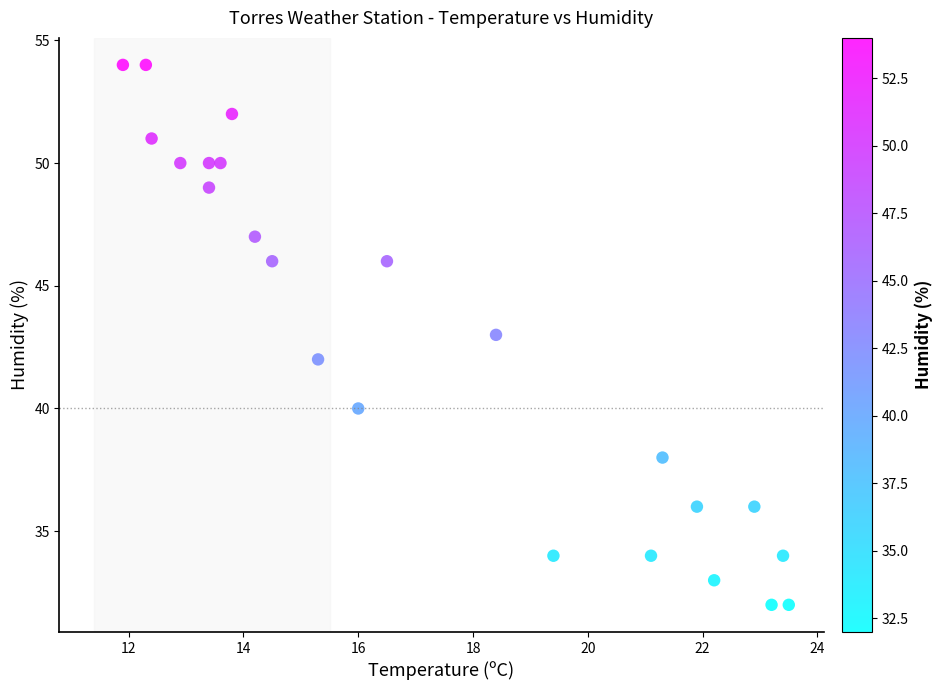

What is the range of Y values (max minus min)?

22